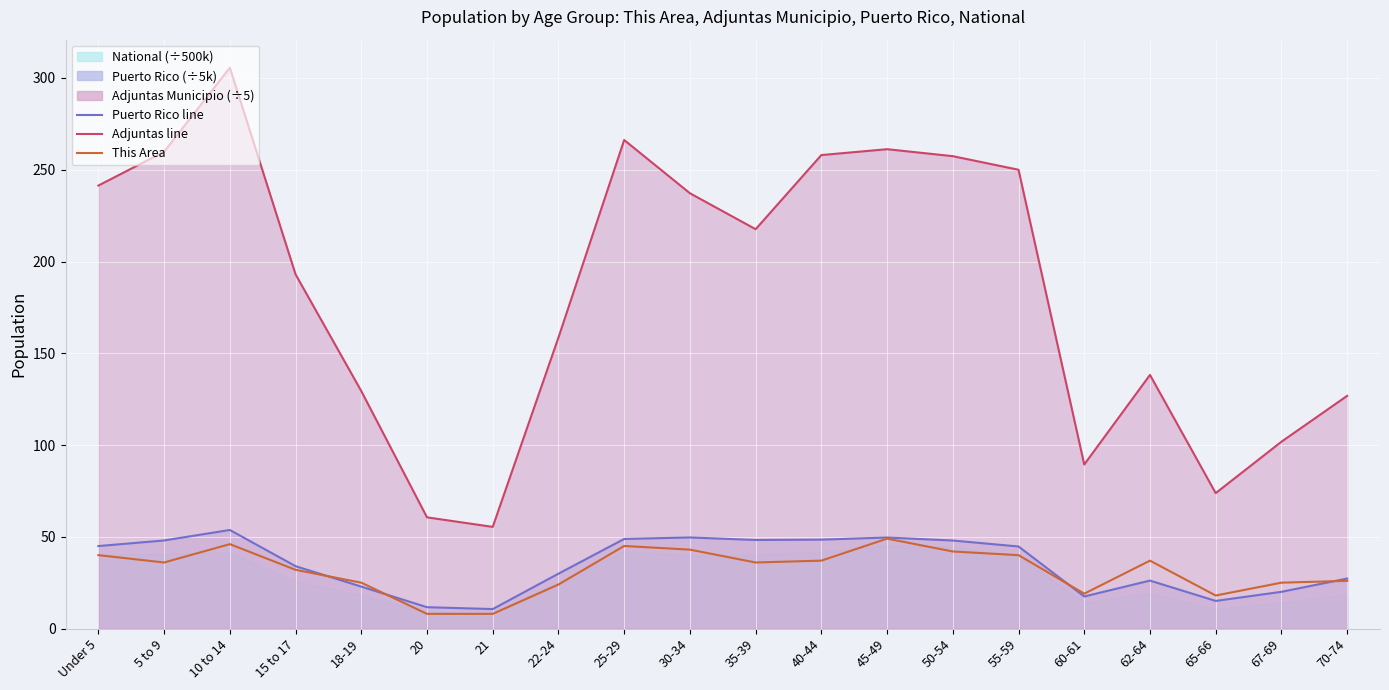

How many lines are shown in the chart?

3